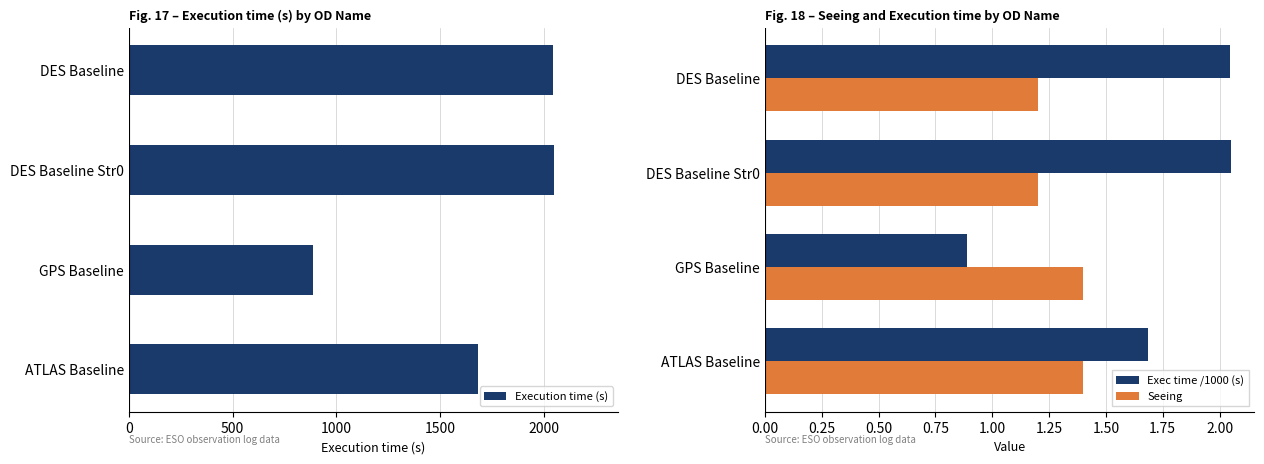

Is it true that Seeing equals 0.3 at GPS Baseline?

False